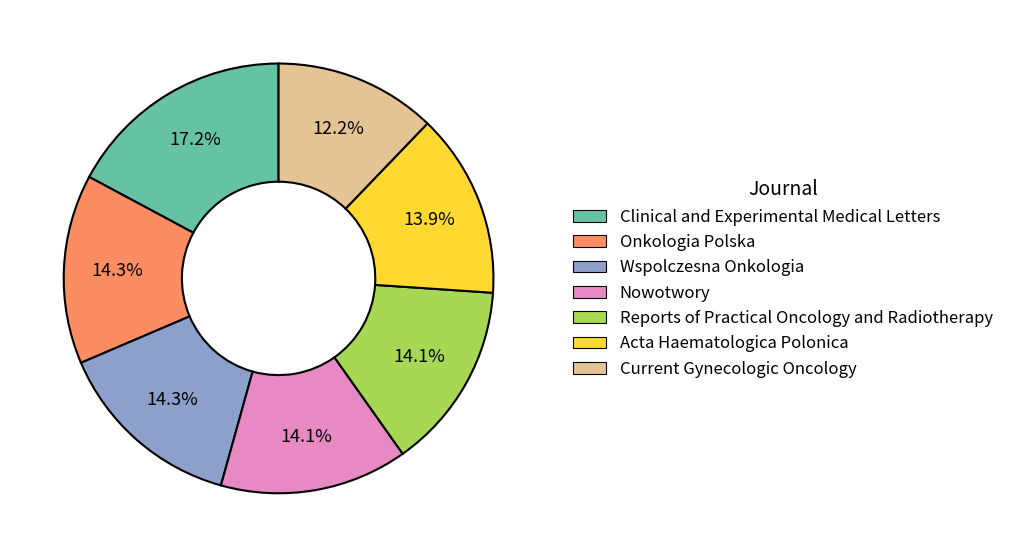

Approximately how many times larger is the value at Nowotwory compared to Onkologia Polska?

1.0